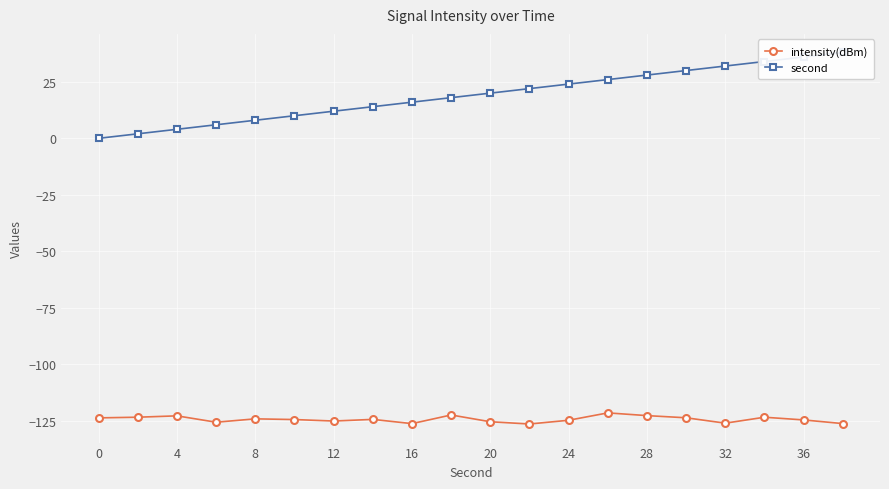

The value of intensity(dBm) at 36 is -175.7. True or false?

False